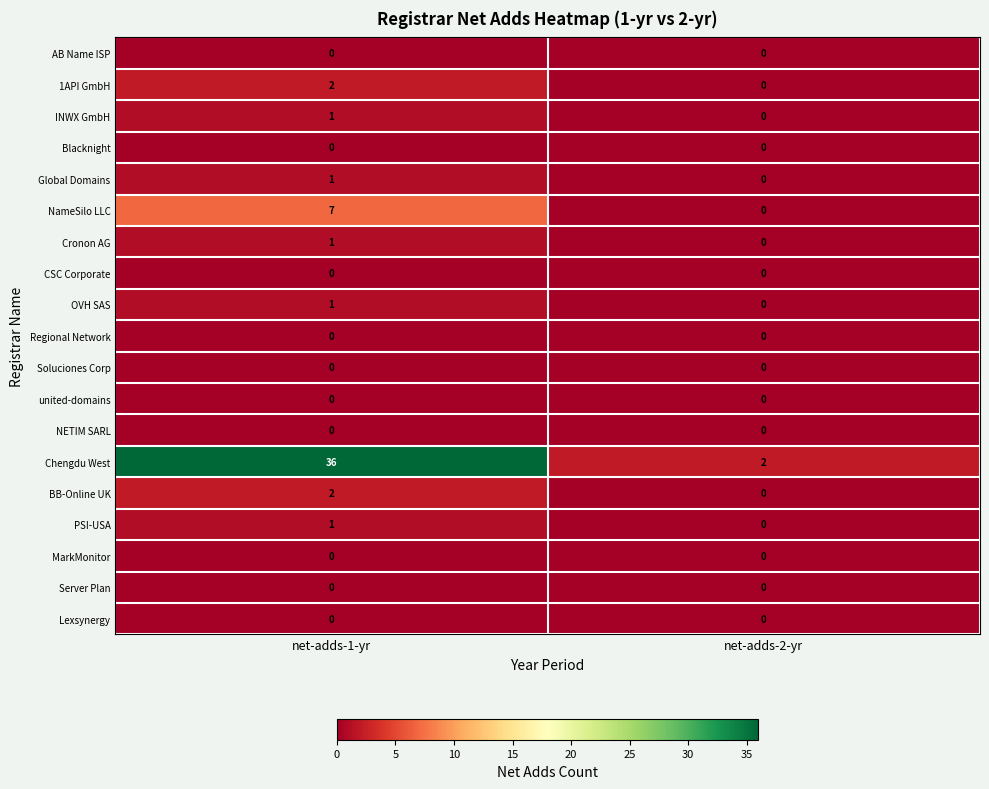

Which category has the highest value in the Cronon AG series?

net-adds-1-yr